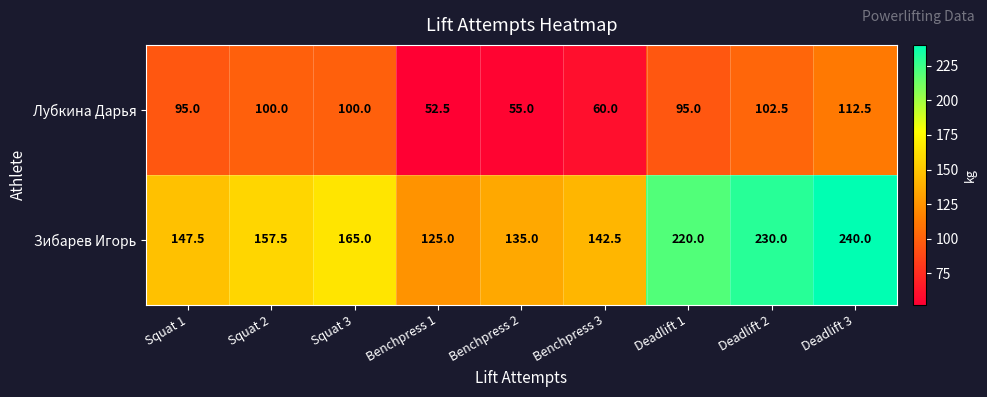

What is the maximum value for Лубкина Дарья?

112.5